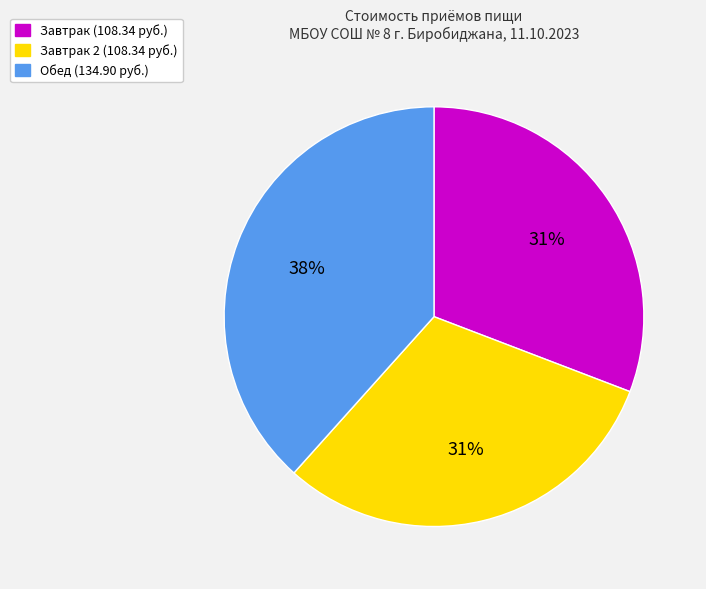

Does any single category account for the majority?

No